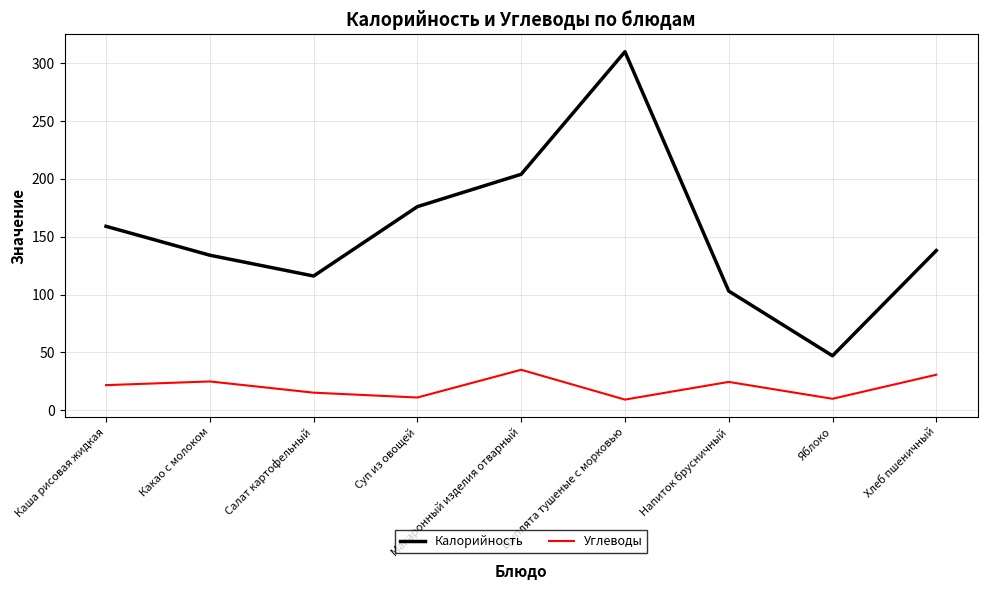

What is the difference between the Углеводы values at Напиток брусничный and Салат картофельный?

9.3